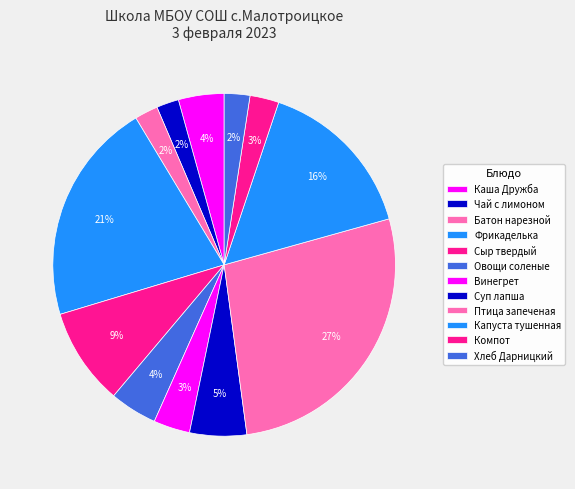

How much of the chart is everything except Капуста тушенная?

84.5%